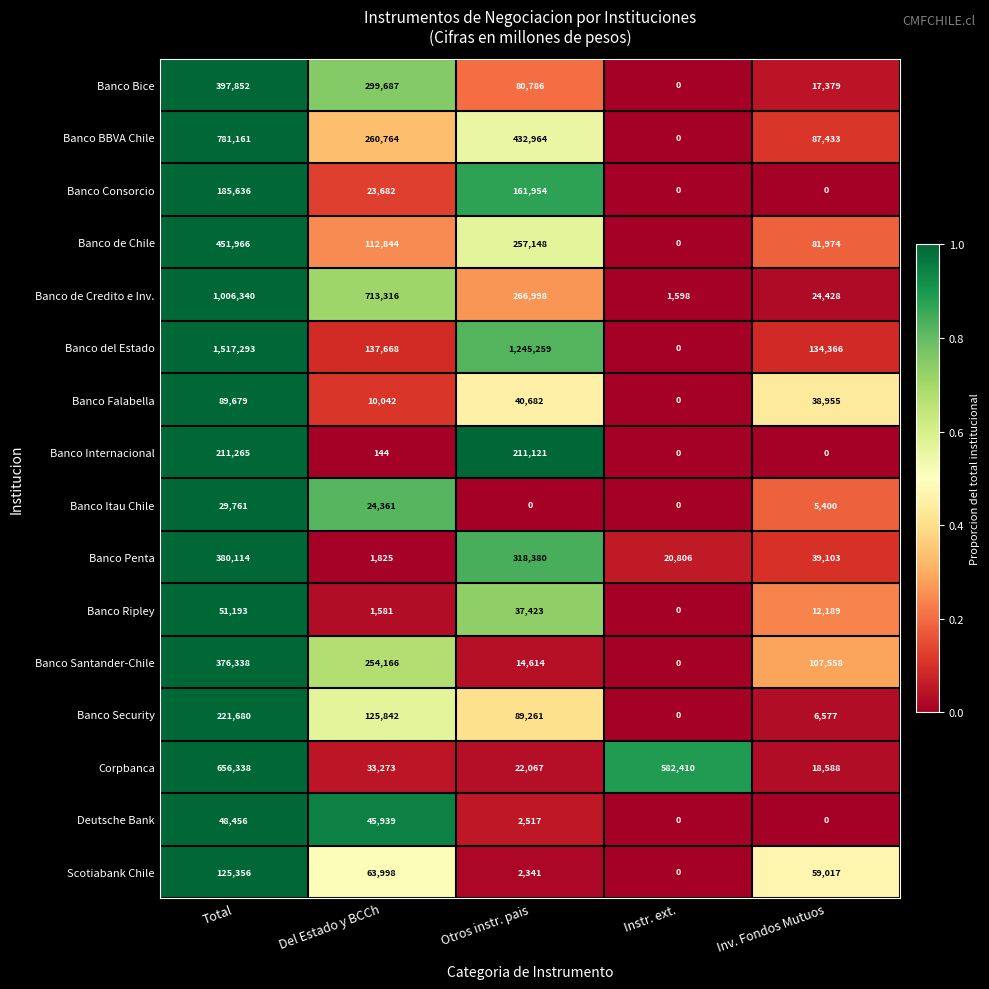

What is the difference between the second highest and minimum values in the Banco del Estado series?

1245259